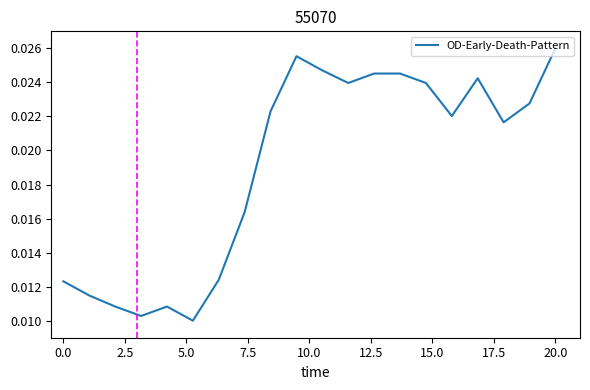

Does the chart have visible grid lines?

No